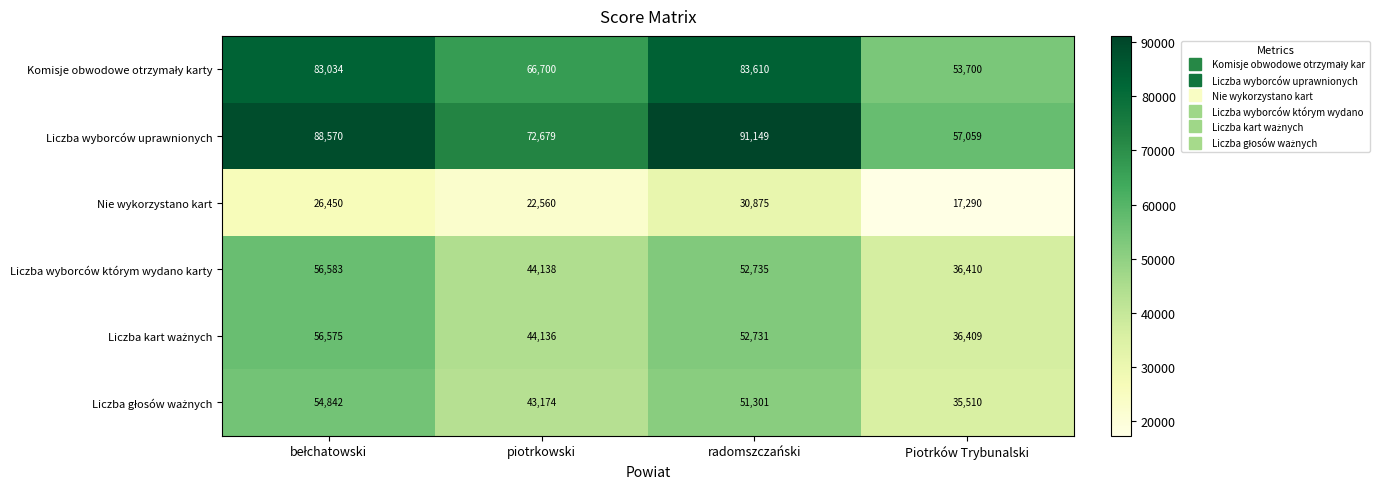

What is the total value across all series at Piotrków Trybunalski?

236378